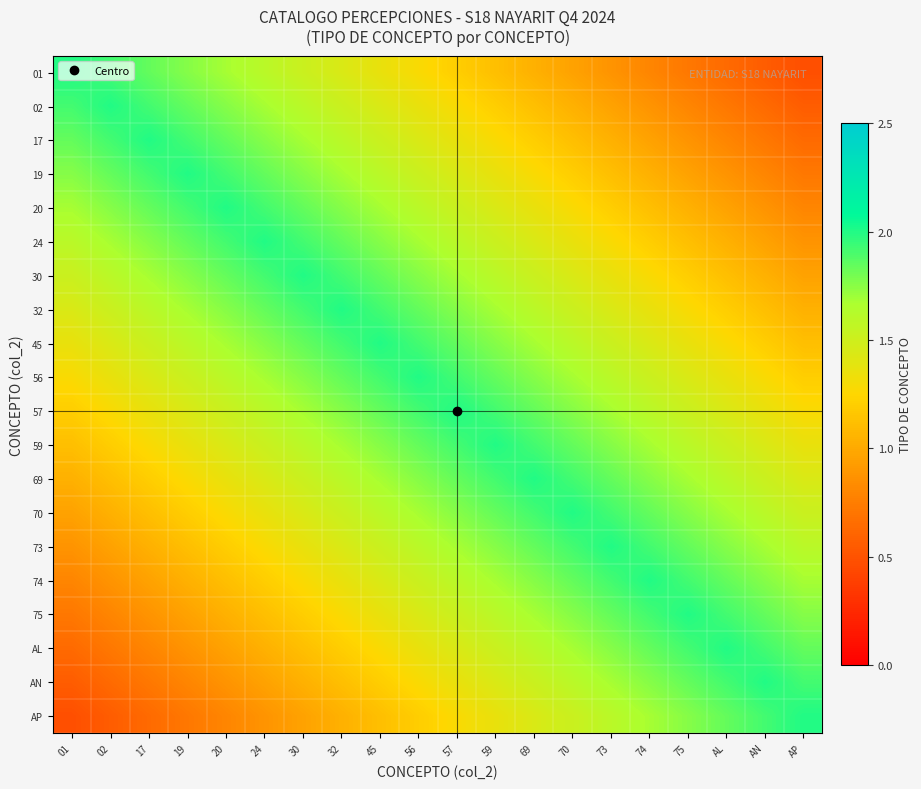

Reading left to right, extract all data points from this chart.

01: 01=2.0	02=1.9	17=1.8	19=1.8	20=1.7	24=1.6	30=1.5	32=1.4	45=1.4	56=1.3	57=1.2	59=1.1	69=1.0	70=1.0	73=0.9	74=0.8	75=0.7	AL=0.6	AN=0.6	AP=0.5
02: 01=1.9	02=2.0	17=1.9	19=1.8	20=1.8	24=1.7	30=1.6	32=1.5	45=1.4	56=1.4	57=1.3	59=1.2	69=1.1	70=1.0	73=1.0	74=0.9	75=0.8	AL=0.7	AN=0.6	AP=0.6
17: 01=1.8	02=1.9	17=2.0	19=1.9	20=1.8	24=1.8	30=1.7	32=1.6	45=1.5	56=1.4	57=1.4	59=1.3	69=1.2	70=1.1	73=1.0	74=1.0	75=0.9	AL=0.8	AN=0.7	AP=0.6
19: 01=1.8	02=1.8	17=1.9	19=2.0	20=1.9	24=1.8	30=1.8	32=1.7	45=1.6	56=1.5	57=1.4	59=1.4	69=1.3	70=1.2	73=1.1	74=1.0	75=1.0	AL=0.9	AN=0.8	AP=0.7
20: 01=1.7	02=1.8	17=1.8	19=1.9	20=2.0	24=1.9	30=1.8	32=1.8	45=1.7	56=1.6	57=1.5	59=1.4	69=1.4	70=1.3	73=1.2	74=1.1	75=1.0	AL=1.0	AN=0.9	AP=0.8
24: 01=1.6	02=1.7	17=1.8	19=1.8	20=1.9	24=2.0	30=1.9	32=1.8	45=1.8	56=1.7	57=1.6	59=1.5	69=1.4	70=1.4	73=1.3	74=1.2	75=1.1	AL=1.0	AN=1.0	AP=0.9
30: 01=1.5	02=1.6	17=1.7	19=1.8	20=1.8	24=1.9	30=2.0	32=1.9	45=1.8	56=1.8	57=1.7	59=1.6	69=1.5	70=1.4	73=1.4	74=1.3	75=1.2	AL=1.1	AN=1.0	AP=1.0
32: 01=1.4	02=1.5	17=1.6	19=1.7	20=1.8	24=1.8	30=1.9	32=2.0	45=1.9	56=1.8	57=1.8	59=1.7	69=1.6	70=1.5	73=1.4	74=1.4	75=1.3	AL=1.2	AN=1.1	AP=1.0
45: 01=1.4	02=1.4	17=1.5	19=1.6	20=1.7	24=1.8	30=1.8	32=1.9	45=2.0	56=1.9	57=1.8	59=1.8	69=1.7	70=1.6	73=1.5	74=1.4	75=1.4	AL=1.3	AN=1.2	AP=1.1
56: 01=1.3	02=1.4	17=1.4	19=1.5	20=1.6	24=1.7	30=1.8	32=1.8	45=1.9	56=2.0	57=1.9	59=1.8	69=1.8	70=1.7	73=1.6	74=1.5	75=1.4	AL=1.4	AN=1.3	AP=1.2
57: 01=1.2	02=1.3	17=1.4	19=1.4	20=1.5	24=1.6	30=1.7	32=1.8	45=1.8	56=1.9	57=2.0	59=1.9	69=1.8	70=1.8	73=1.7	74=1.6	75=1.5	AL=1.4	AN=1.4	AP=1.3
59: 01=1.1	02=1.2	17=1.3	19=1.4	20=1.4	24=1.5	30=1.6	32=1.7	45=1.8	56=1.8	57=1.9	59=2.0	69=1.9	70=1.8	73=1.8	74=1.7	75=1.6	AL=1.5	AN=1.4	AP=1.4
69: 01=1.0	02=1.1	17=1.2	19=1.3	20=1.4	24=1.4	30=1.5	32=1.6	45=1.7	56=1.8	57=1.8	59=1.9	69=2.0	70=1.9	73=1.8	74=1.8	75=1.7	AL=1.6	AN=1.5	AP=1.4
70: 01=1.0	02=1.0	17=1.1	19=1.2	20=1.3	24=1.4	30=1.4	32=1.5	45=1.6	56=1.7	57=1.8	59=1.8	69=1.9	70=2.0	73=1.9	74=1.8	75=1.8	AL=1.7	AN=1.6	AP=1.5
73: 01=0.9	02=1.0	17=1.0	19=1.1	20=1.2	24=1.3	30=1.4	32=1.4	45=1.5	56=1.6	57=1.7	59=1.8	69=1.8	70=1.9	73=2.0	74=1.9	75=1.8	AL=1.8	AN=1.7	AP=1.6
74: 01=0.8	02=0.9	17=1.0	19=1.0	20=1.1	24=1.2	30=1.3	32=1.4	45=1.4	56=1.5	57=1.6	59=1.7	69=1.8	70=1.8	73=1.9	74=2.0	75=1.9	AL=1.8	AN=1.8	AP=1.7
75: 01=0.7	02=0.8	17=0.9	19=1.0	20=1.0	24=1.1	30=1.2	32=1.3	45=1.4	56=1.4	57=1.5	59=1.6	69=1.7	70=1.8	73=1.8	74=1.9	75=2.0	AL=1.9	AN=1.8	AP=1.8
AL: 01=0.6	02=0.7	17=0.8	19=0.9	20=1.0	24=1.0	30=1.1	32=1.2	45=1.3	56=1.4	57=1.4	59=1.5	69=1.6	70=1.7	73=1.8	74=1.8	75=1.9	AL=2.0	AN=1.9	AP=1.8
AN: 01=0.6	02=0.6	17=0.7	19=0.8	20=0.9	24=1.0	30=1.0	32=1.1	45=1.2	56=1.3	57=1.4	59=1.4	69=1.5	70=1.6	73=1.7	74=1.8	75=1.8	AL=1.9	AN=2.0	AP=1.9
AP: 01=0.5	02=0.6	17=0.6	19=0.7	20=0.8	24=0.9	30=1.0	32=1.0	45=1.1	56=1.2	57=1.3	59=1.4	69=1.4	70=1.5	73=1.6	74=1.7	75=1.8	AL=1.8	AN=1.9	AP=2.0